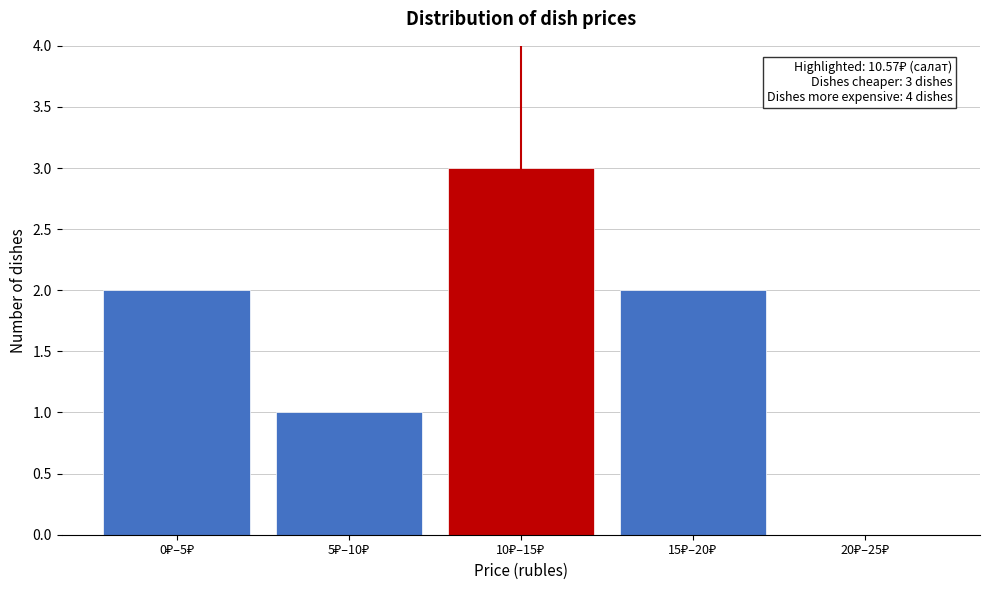

What is the greatest value displayed?

3